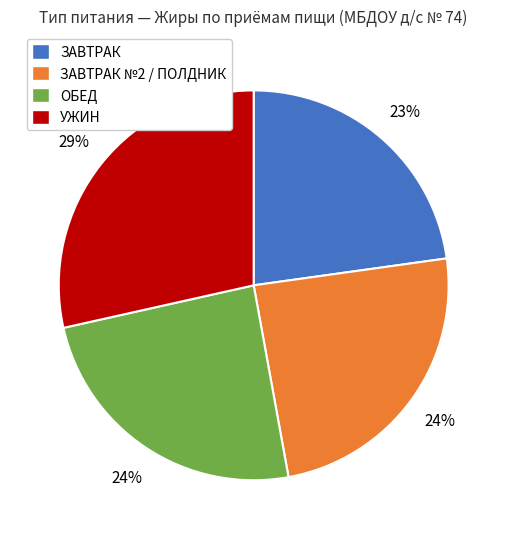

To the nearest percent, what is the average slice percentage?

25%